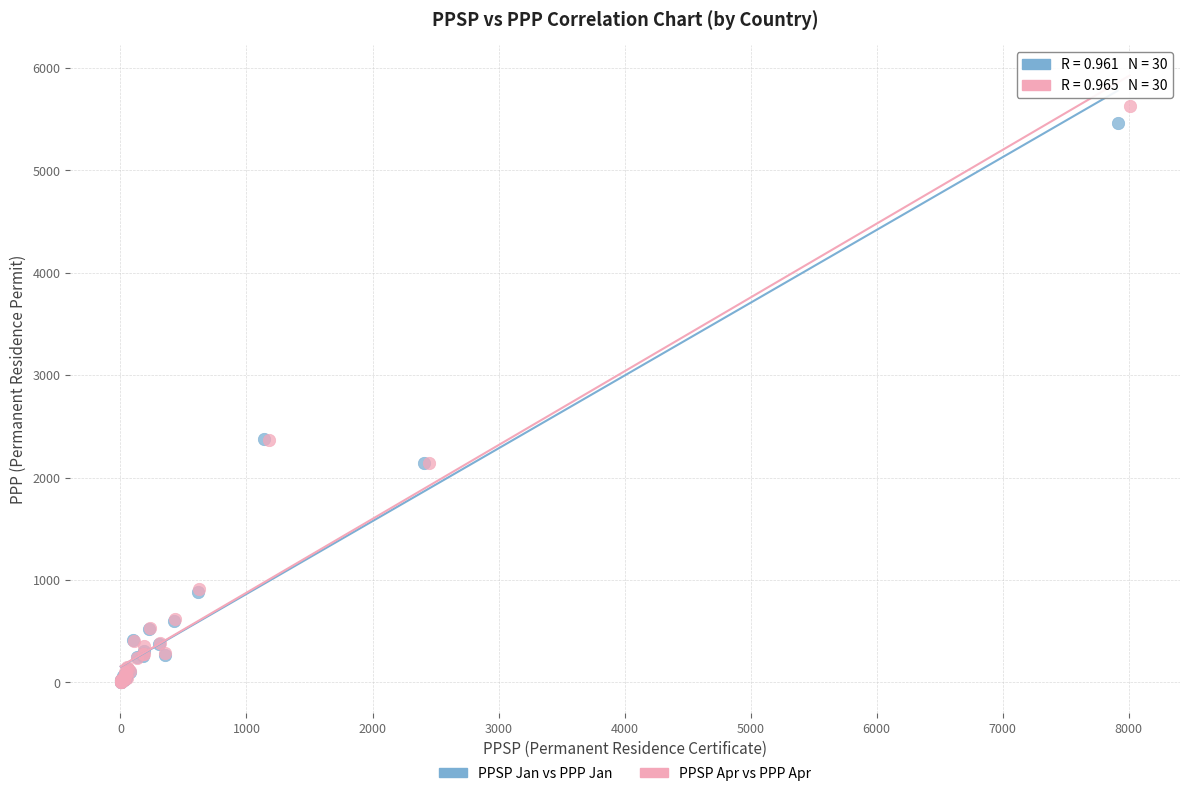

Which series has the widest spread of Y values?

PPSP Apr vs PPP Apr